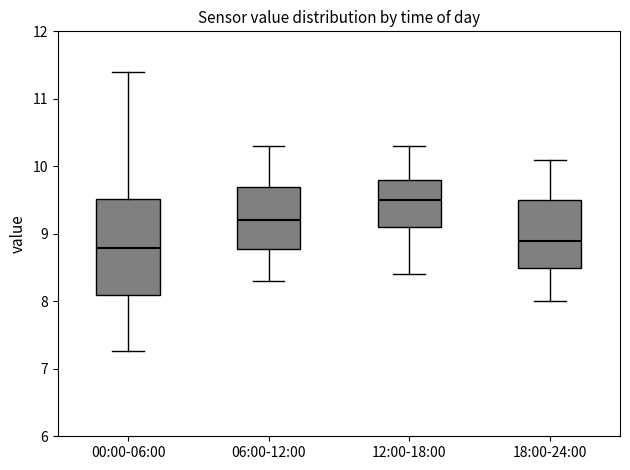

Comparing the boxes themselves (not the whiskers), which one is the tallest?

00:00-06:00